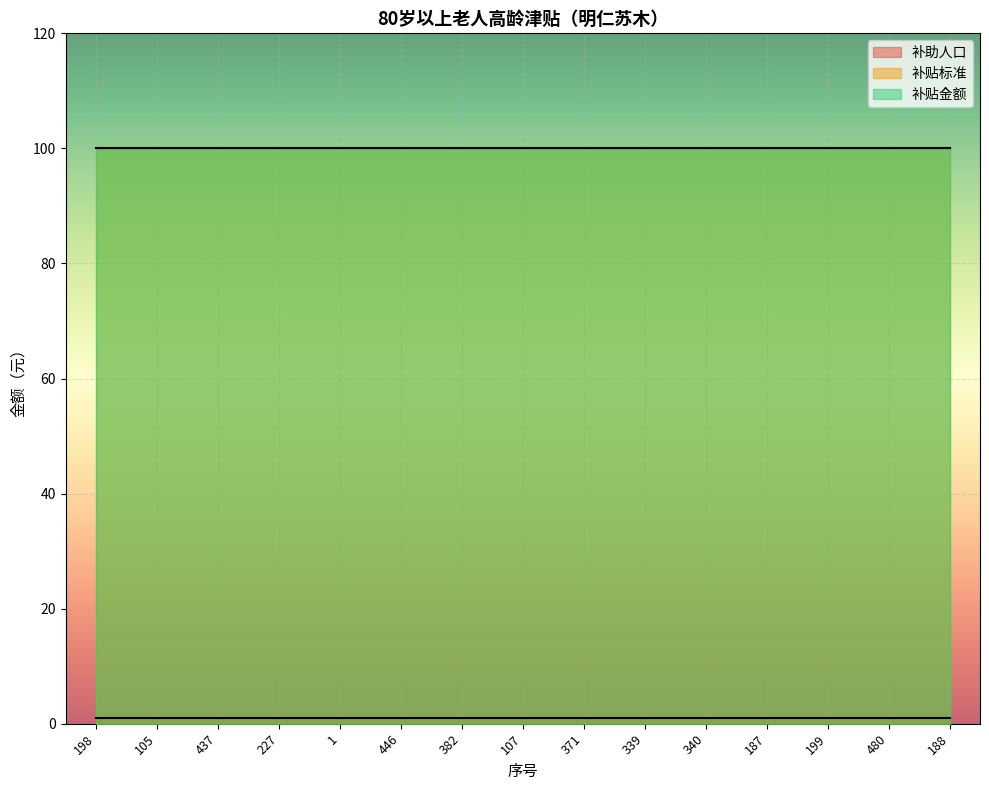

At 187, list the series in order from smallest to largest.

补助人口, 补贴标准, 补贴金额